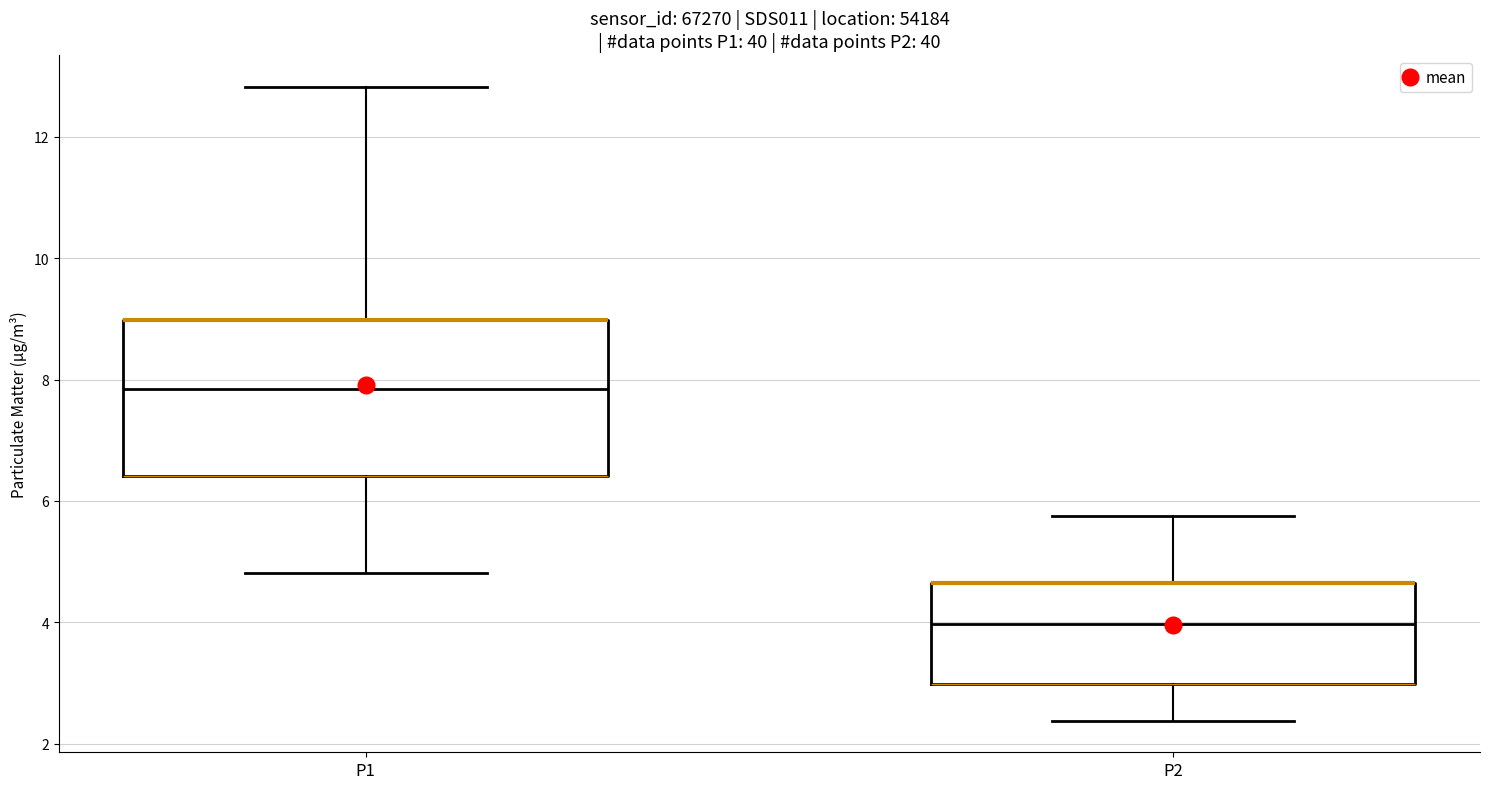

Which box's median line is the lowest?

P2